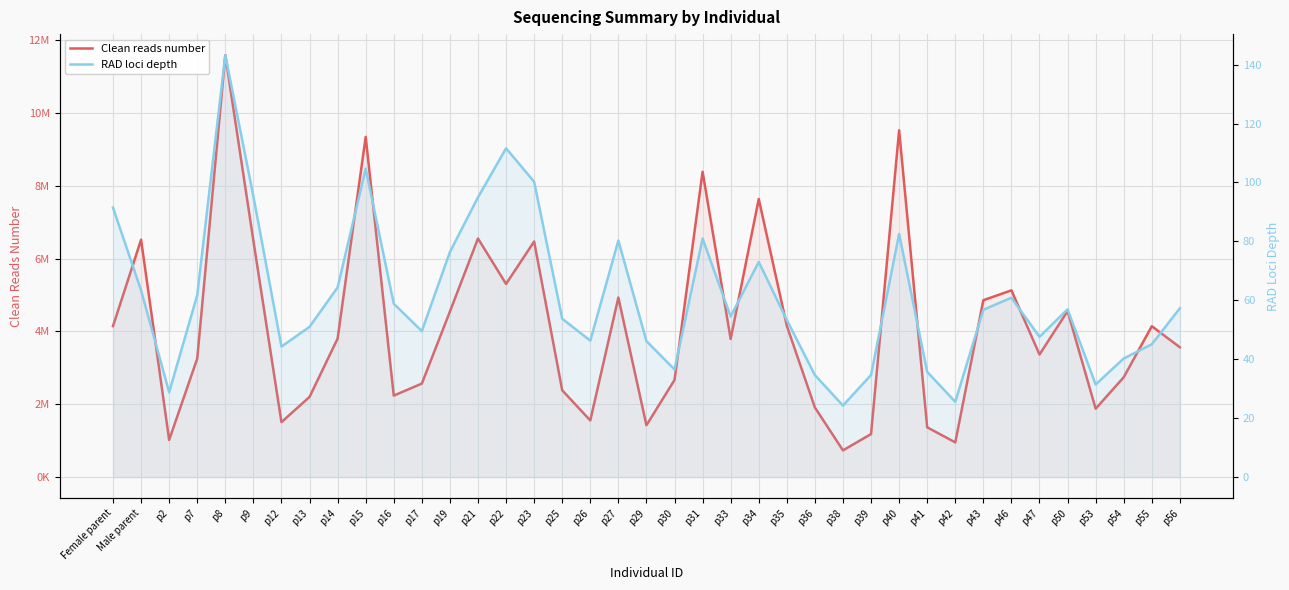

What is the difference between the Clean reads number values at p56 and p7?

309683.0